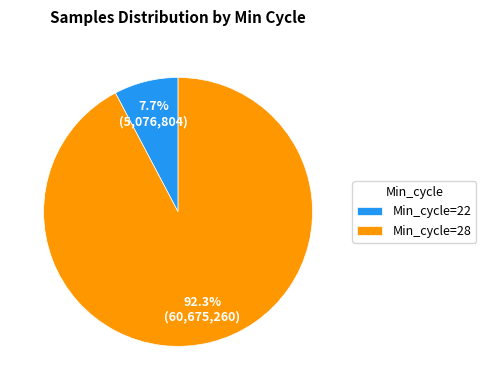

Combined, do Min_cycle=22 and Min_cycle=28 account for over 50%?

Yes